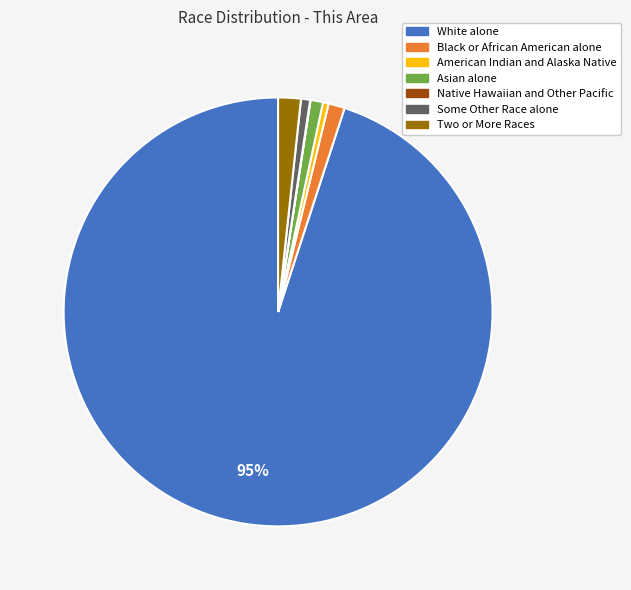

Which has a higher value, Two or More Races or Some Other Race alone?

Two or More Races